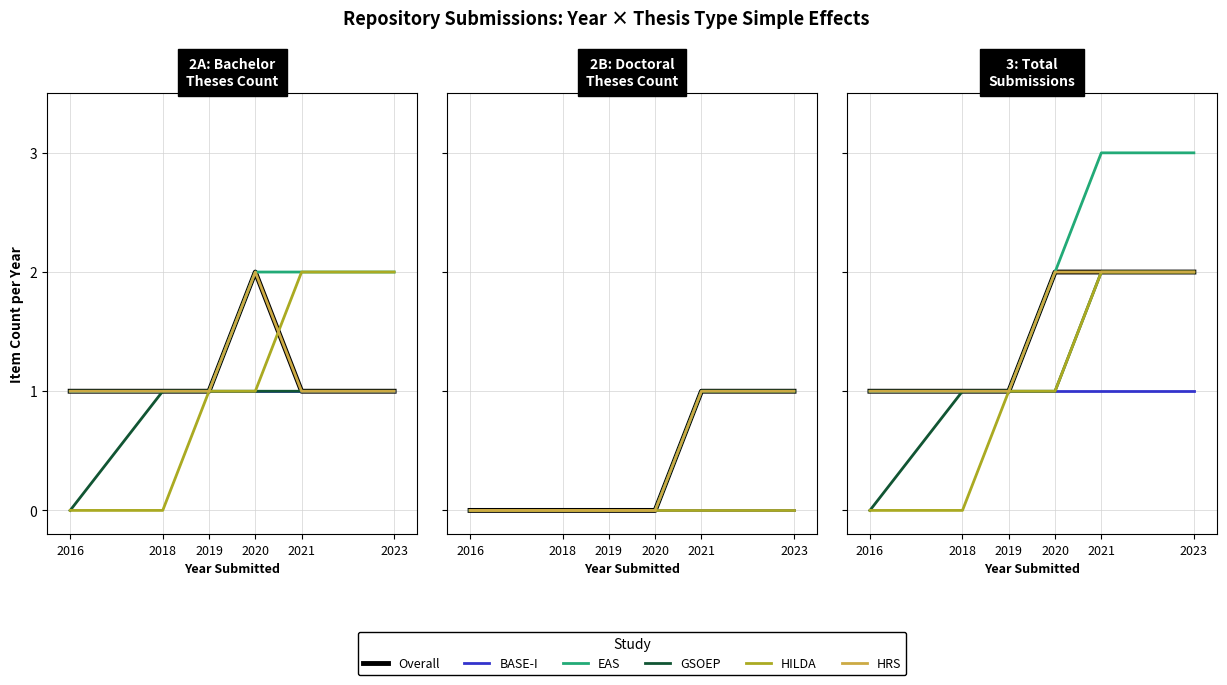

What is the maximum value shown in the chart?

3